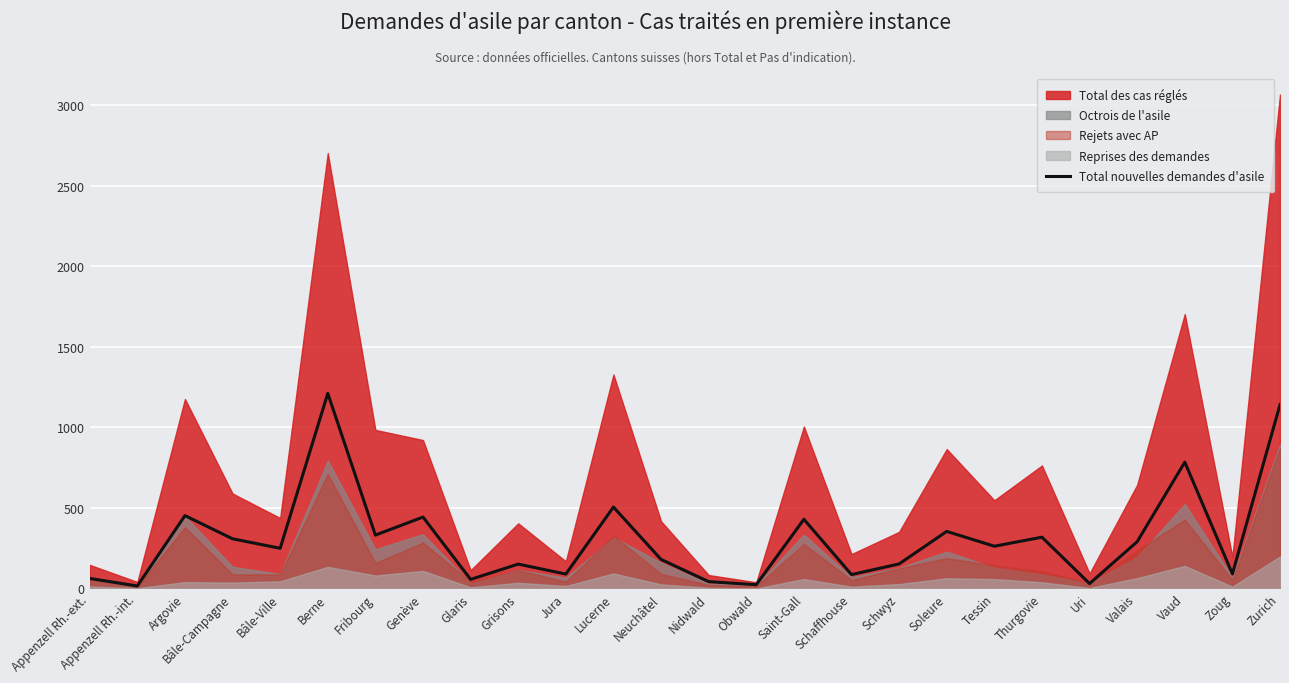

What is the value of the 19th point from the left?

354